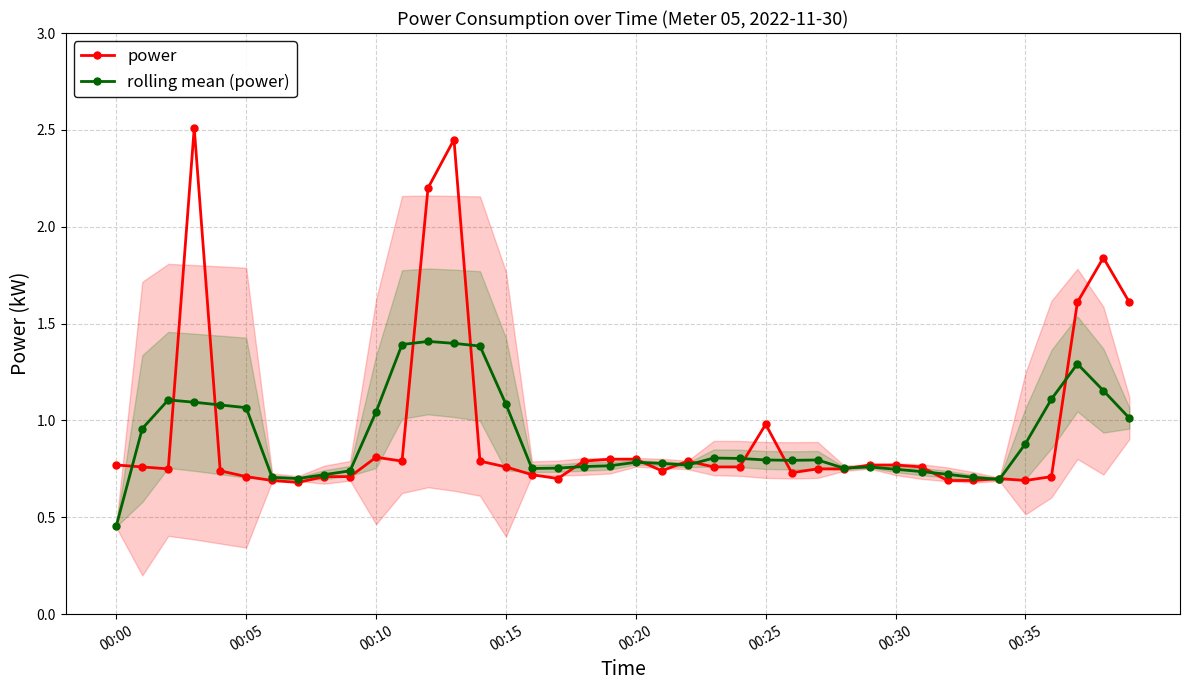

Is it true that power equals 0.7 at 16?

True